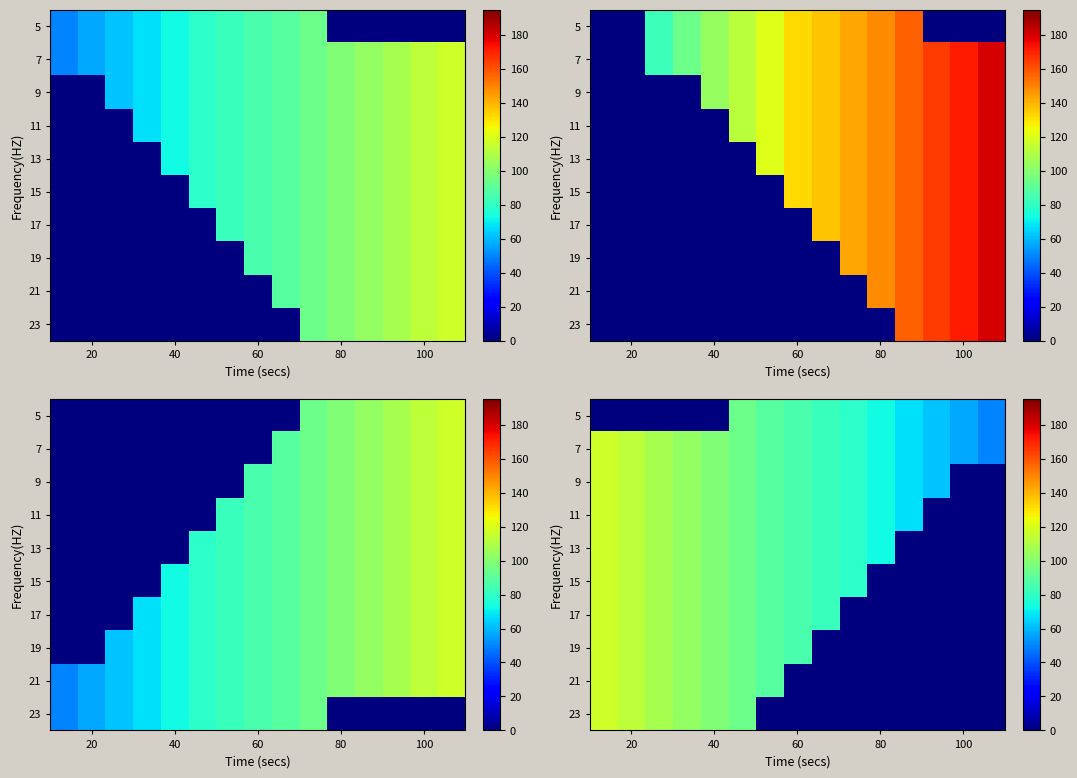

The value of 23 at 100 is -39.4. True or false?

False